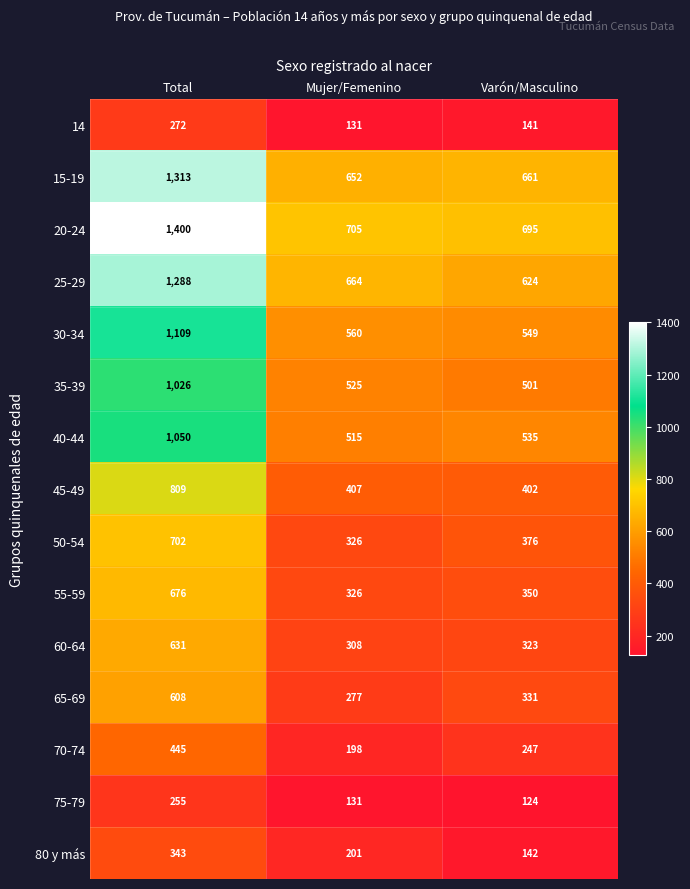

Where is 75-79 nearest to the value 189?

Mujer/Femenino